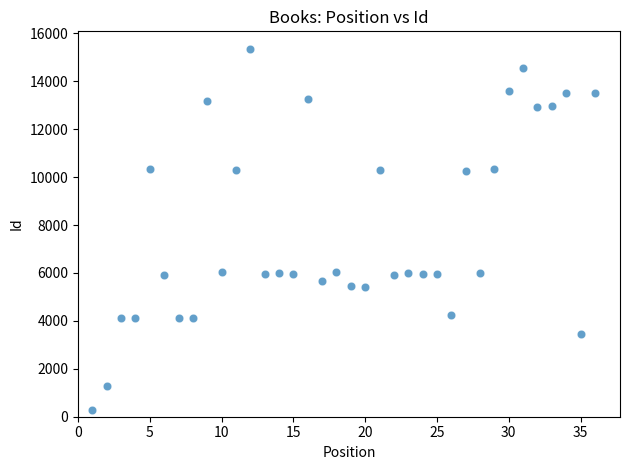

What is the range of Y values (max minus min)?

15052